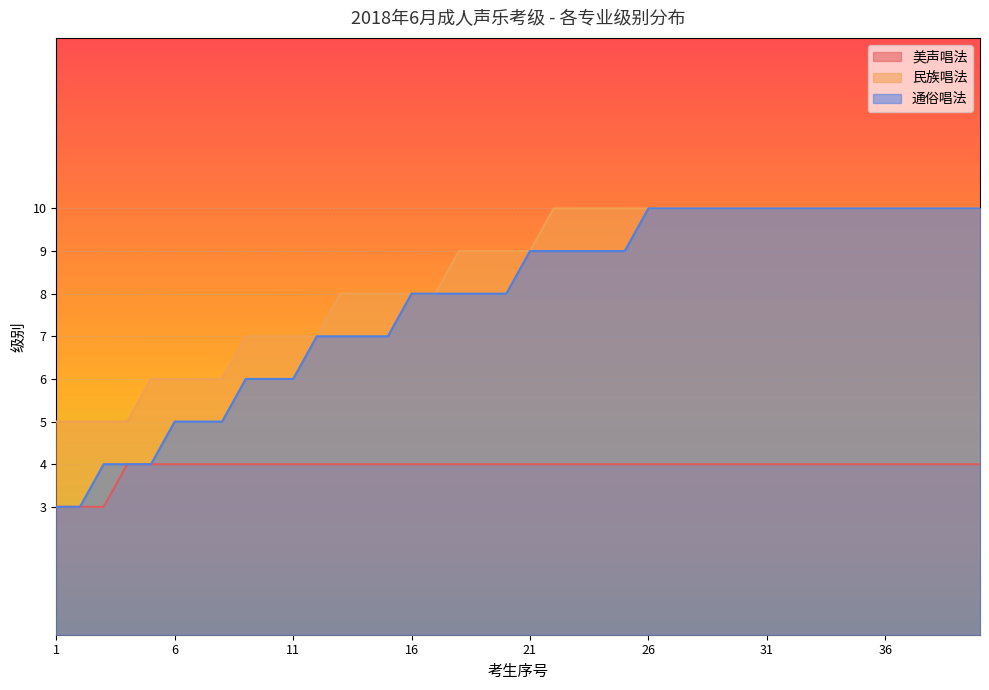

True or false: 通俗唱法 and 民族唱法 cross at least once.

False